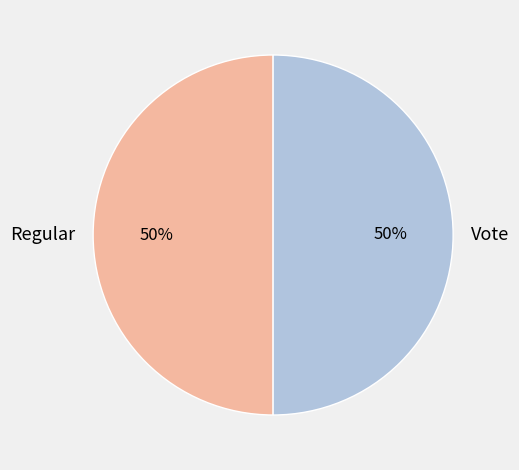

Combined, do Regular and Vote account for over 50%?

Yes